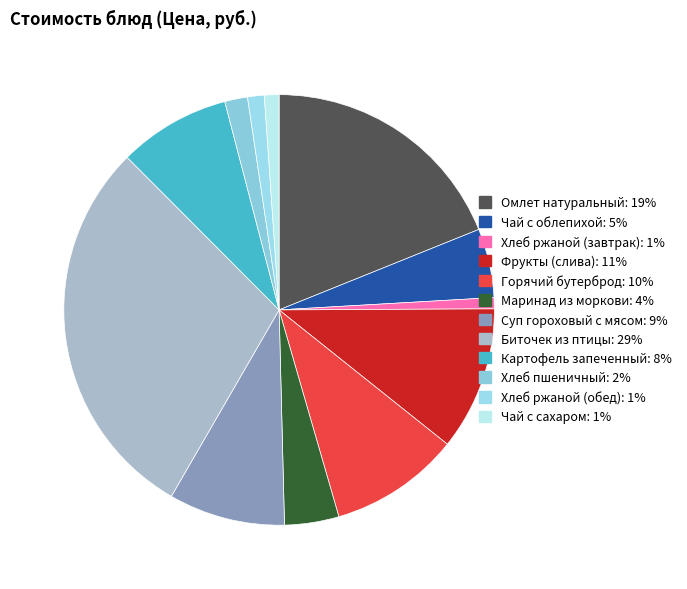

Approximately how many times larger is the value at Картофель запеченный compared to Суп гороховый с мясом?

1.0